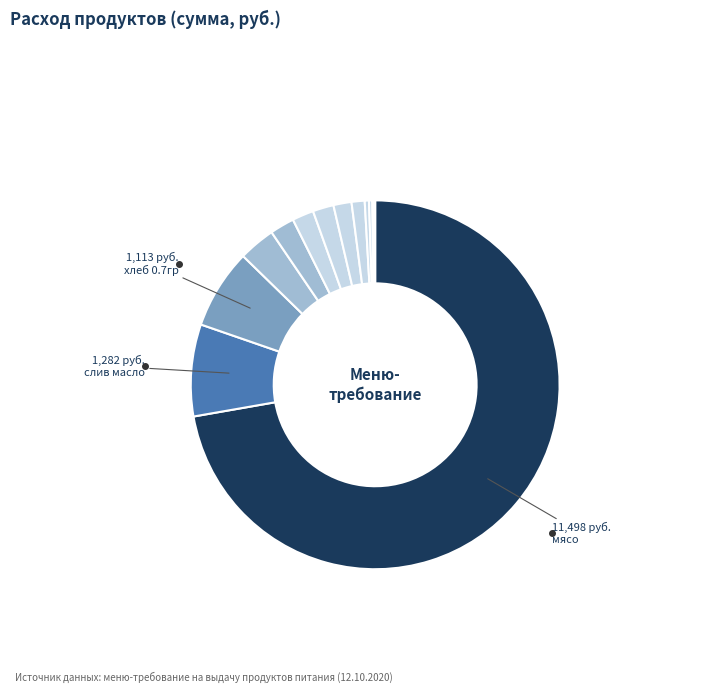

Is there any slice that represents more than half of the pie?

Yes